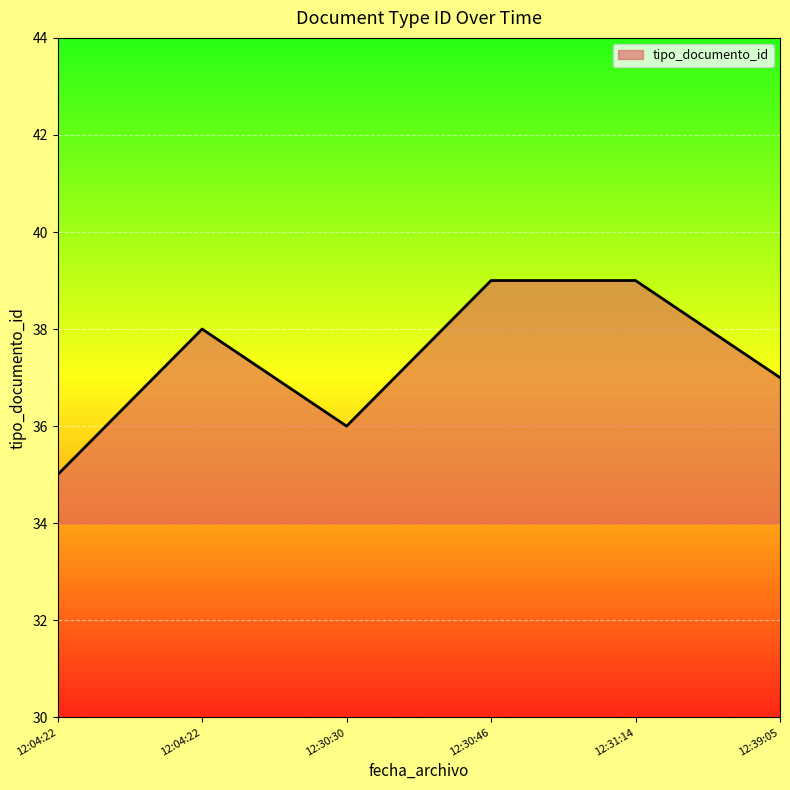

List the labels in order of value, smallest first.

12:04:22, 12:30:30, 12:39:05, 12:04:22, 12:30:46, 12:31:14